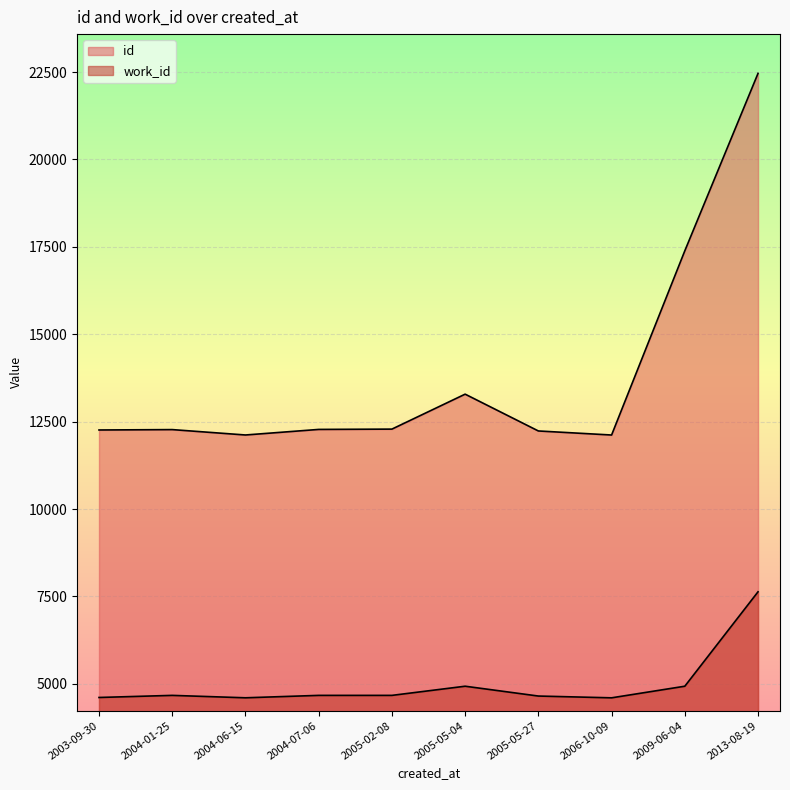

How many lines are shown in the chart?

2